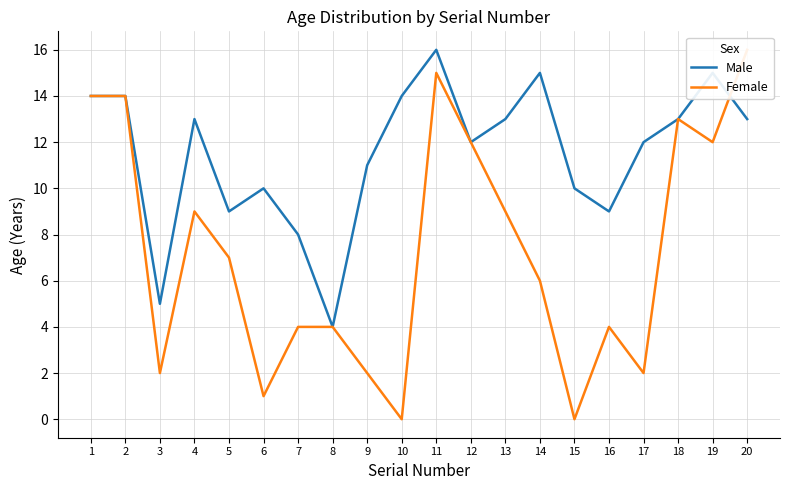

The value of Male at 12 is 12. True or false?

True